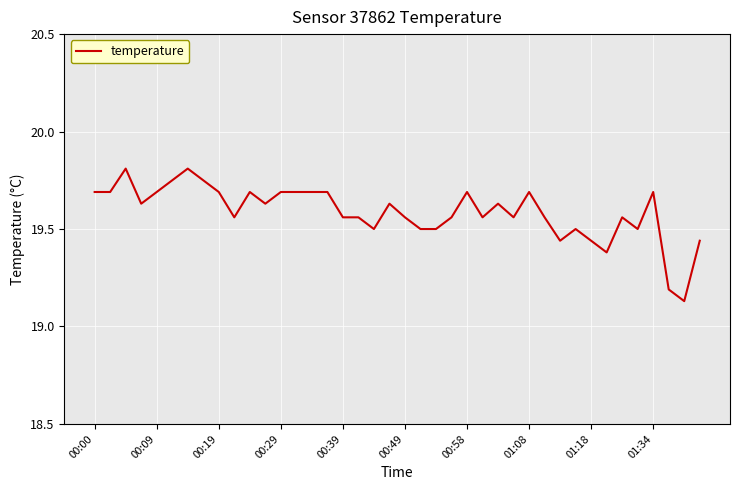

How many lines are shown in the chart?

1